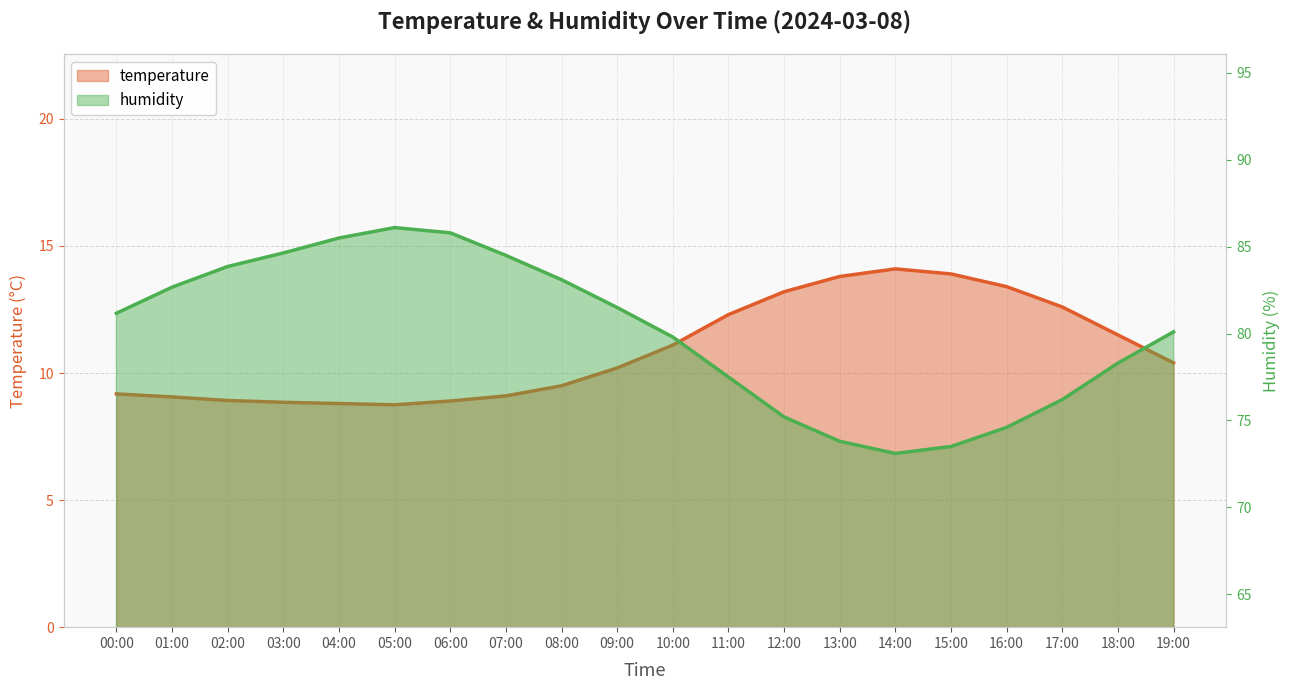

Rank the series by their maximum value, from lowest to highest.

temperature, humidity